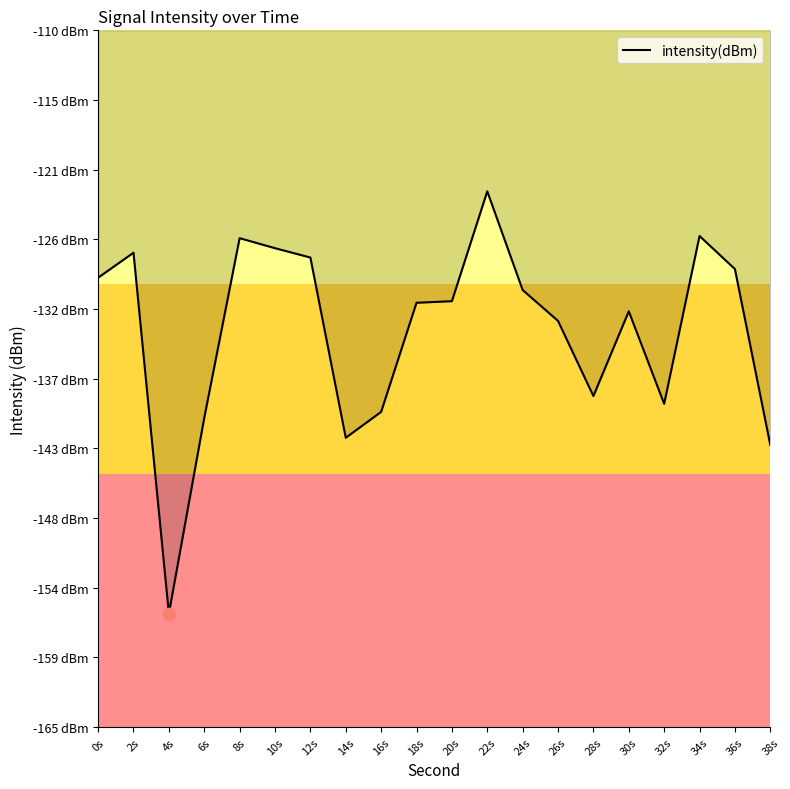

What is the change in value from 20s to 22s?

+8.7